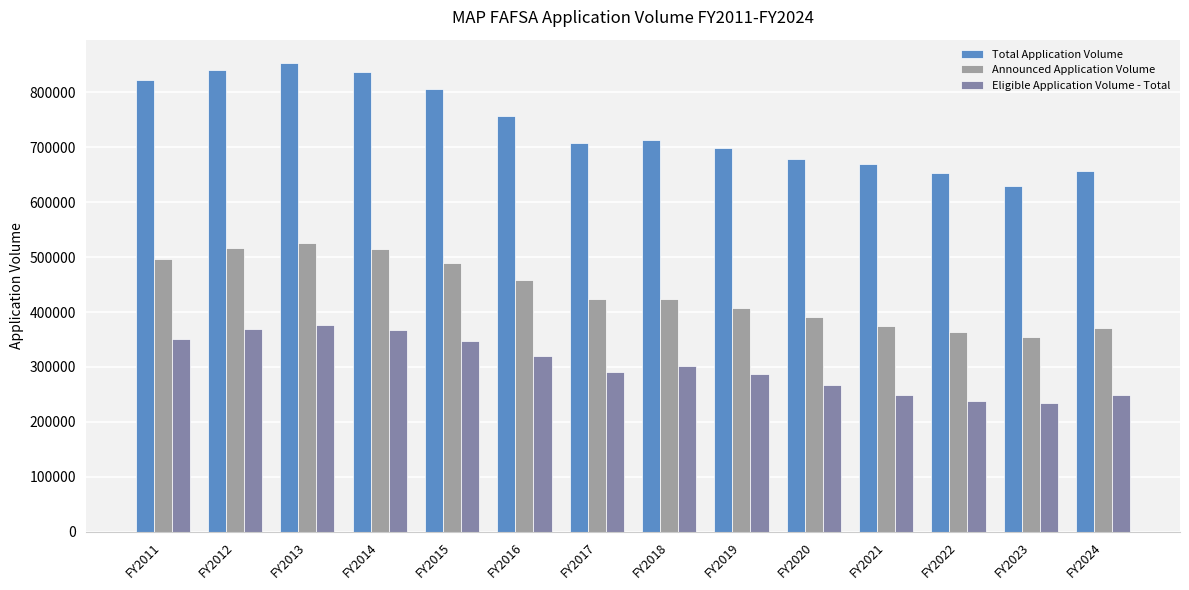

Reading left to right, extract all data points from this chart.

Total Application Volume: FY2011=822521	FY2012=841447	FY2013=853397	FY2014=837729	FY2015=806899	FY2016=757106	FY2017=708408	FY2018=713280	FY2019=698684	FY2020=679391	FY2021=668804	FY2022=653199	FY2023=630152	FY2024=656005
Announced Application Volume: FY2011=495820	FY2012=516273	FY2013=525690	FY2014=514130	FY2015=490238	FY2016=458878	FY2017=423086	FY2018=424273	FY2019=408031	FY2020=390844	FY2021=375555	FY2022=364130	FY2023=355262	FY2024=371717
Eligible Application Volume - Total: FY2011=351188	FY2012=369674	FY2013=377207	FY2014=367832	FY2015=347613	FY2016=320511	FY2017=290091	FY2018=301005	FY2019=286712	FY2020=267383	FY2021=248141	FY2022=238939	FY2023=234290	FY2024=249040